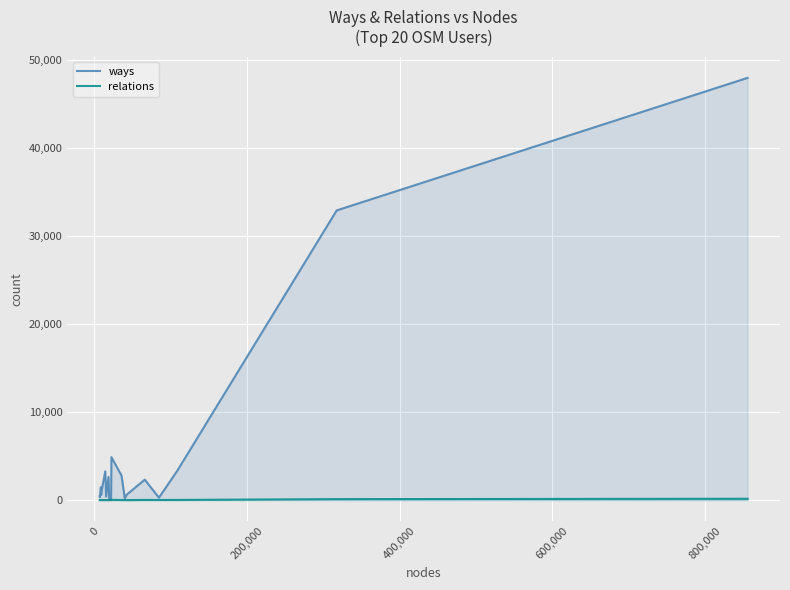

How many values in relations are above zero?

14